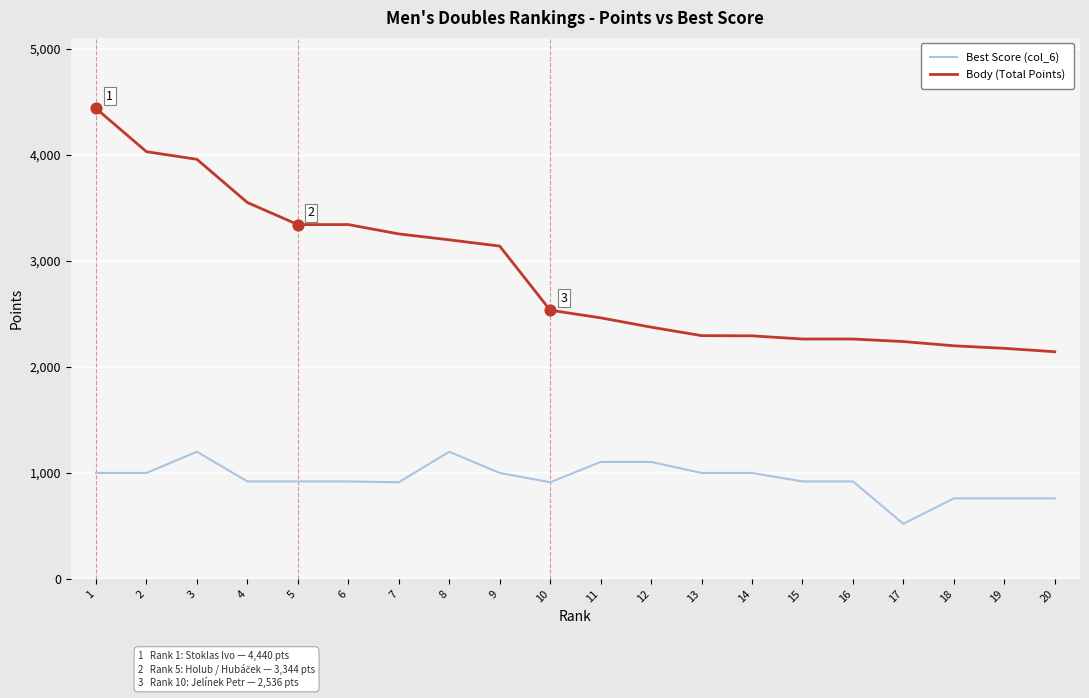

Which series has the widest spread of values?

Body (Total Points)